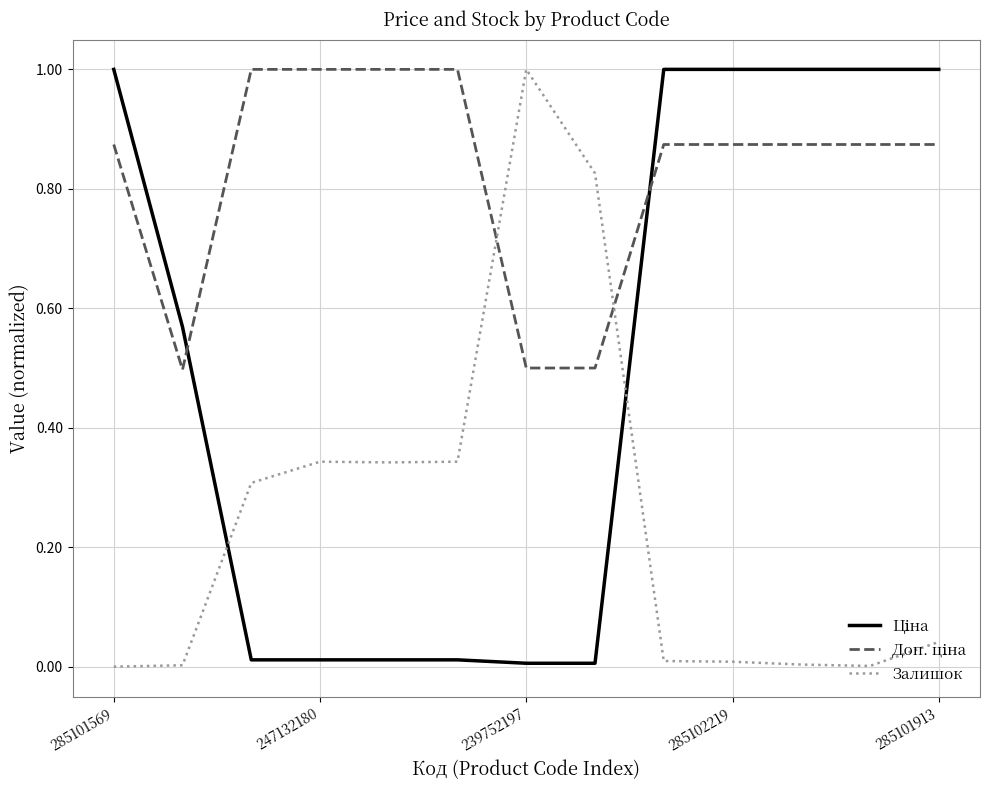

Which category has the highest value in the Залишок series?

239752197